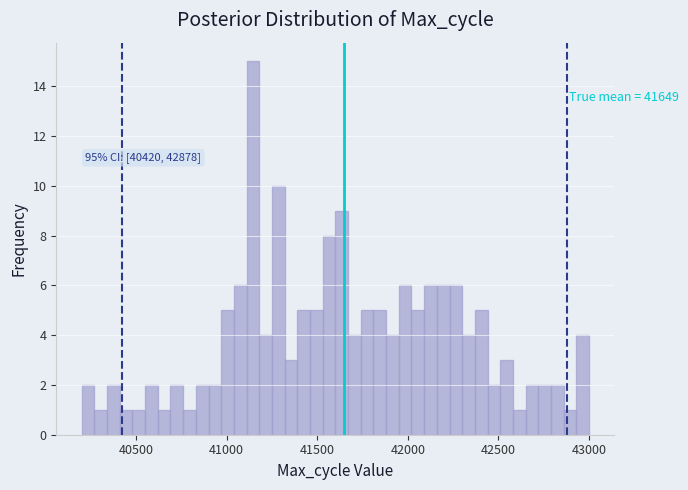

Read against the x-axis, roughly where is the centre of the tallest bar?

41150